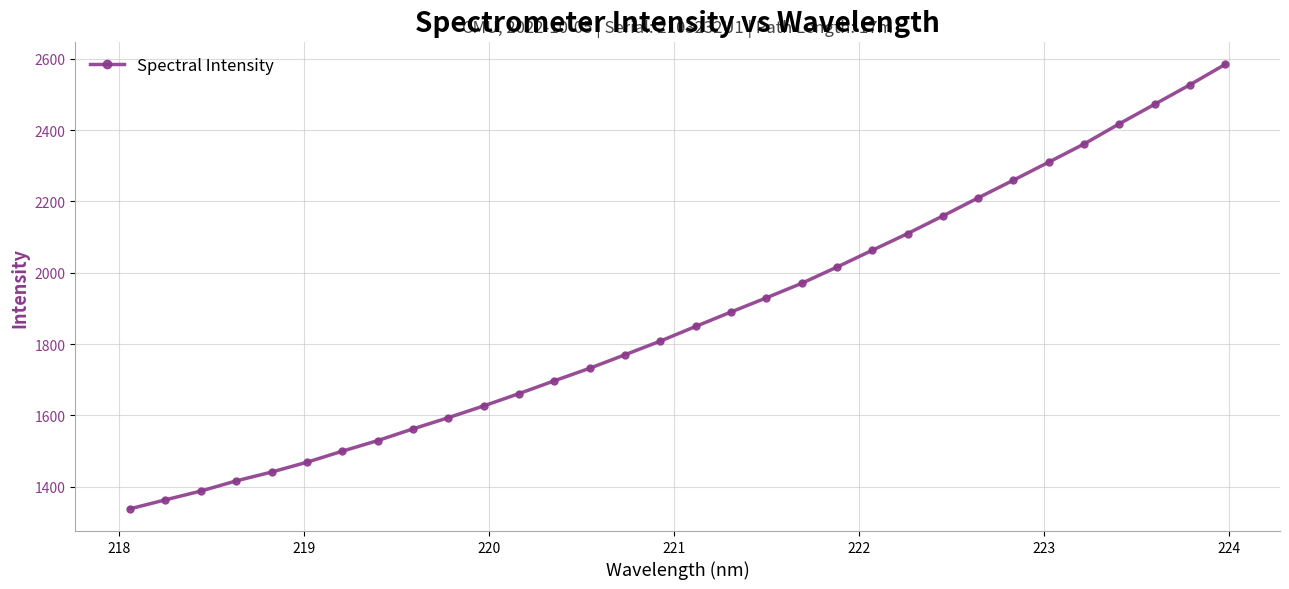

What is the difference between the second highest and minimum values?

1188.6